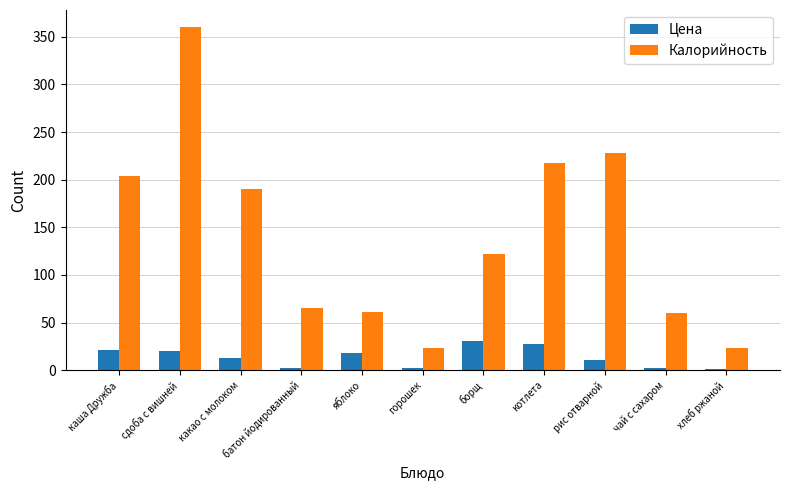

Count the number of data series in this chart.

2